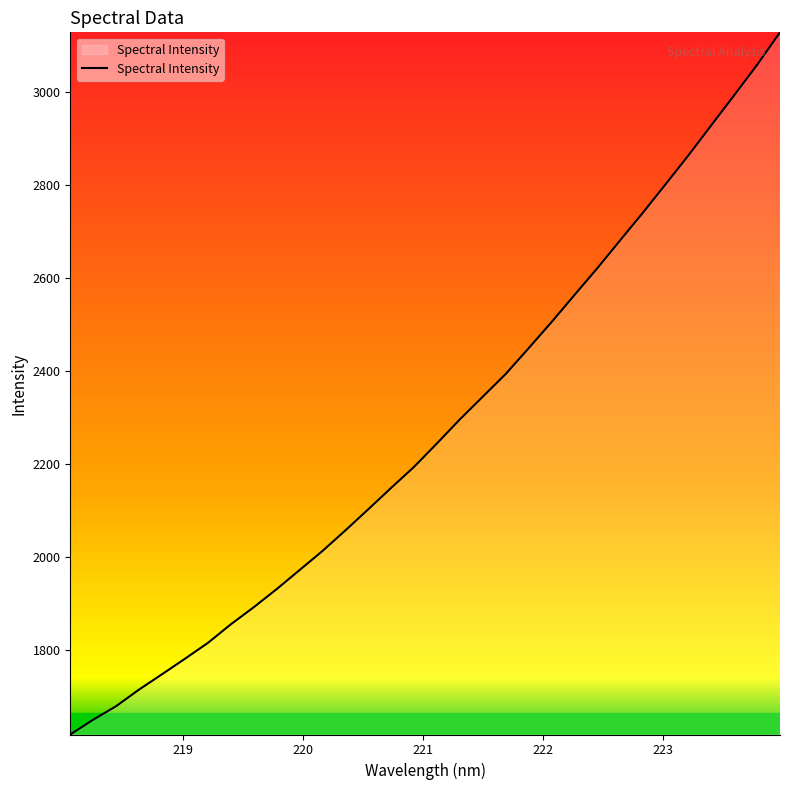

What is the minimum value shown in the chart?

1617.5